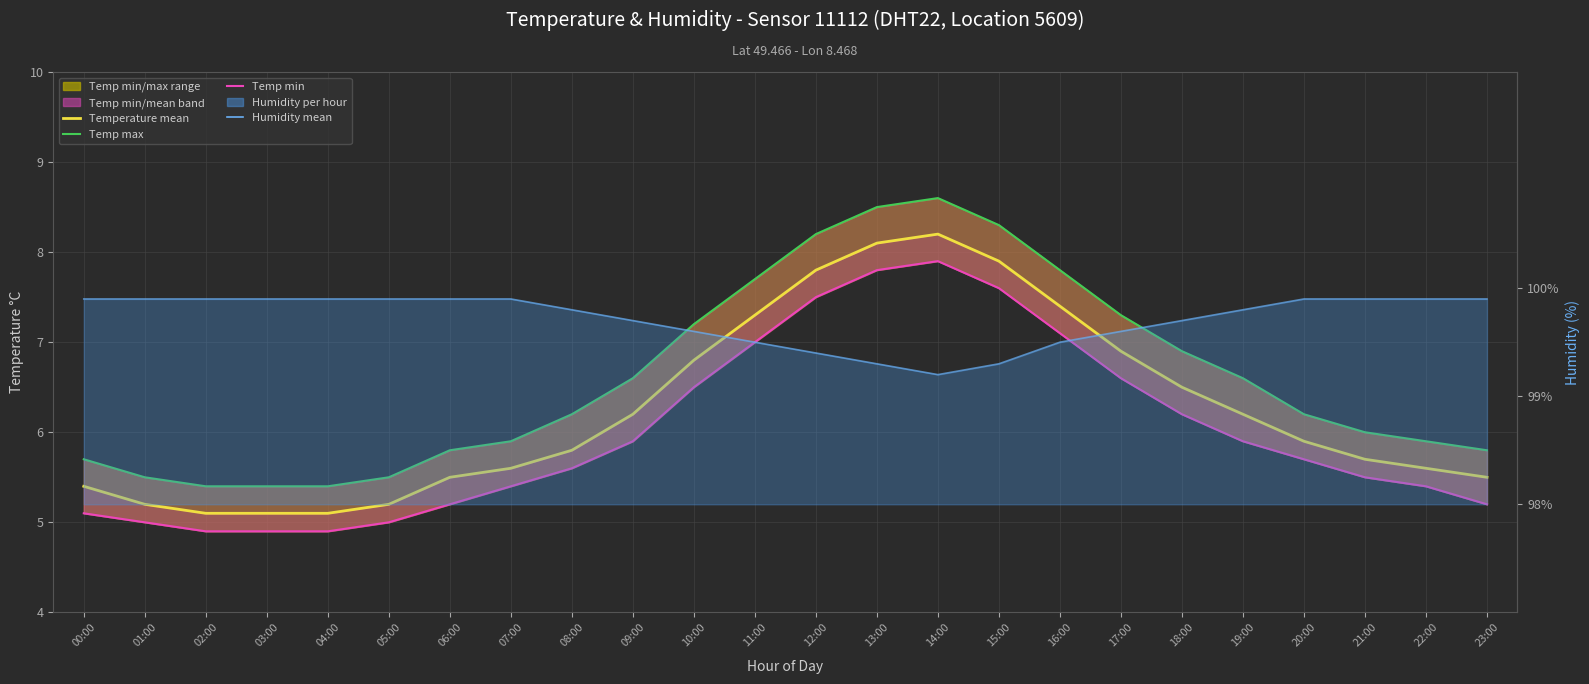

What position from the left is 18:00?

19